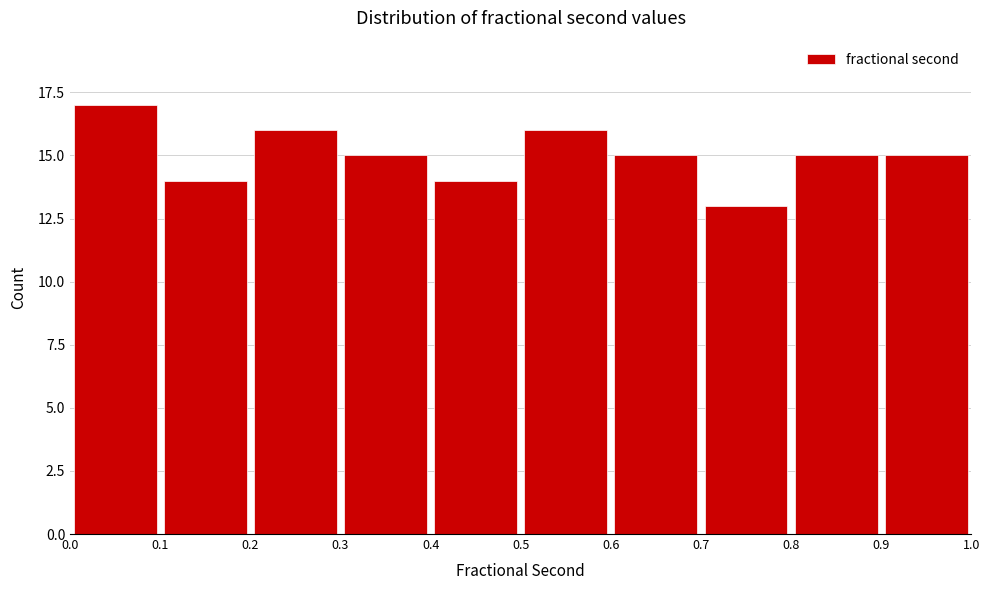

Which range on the x-axis has the tallest bar?

0.0 to 0.1